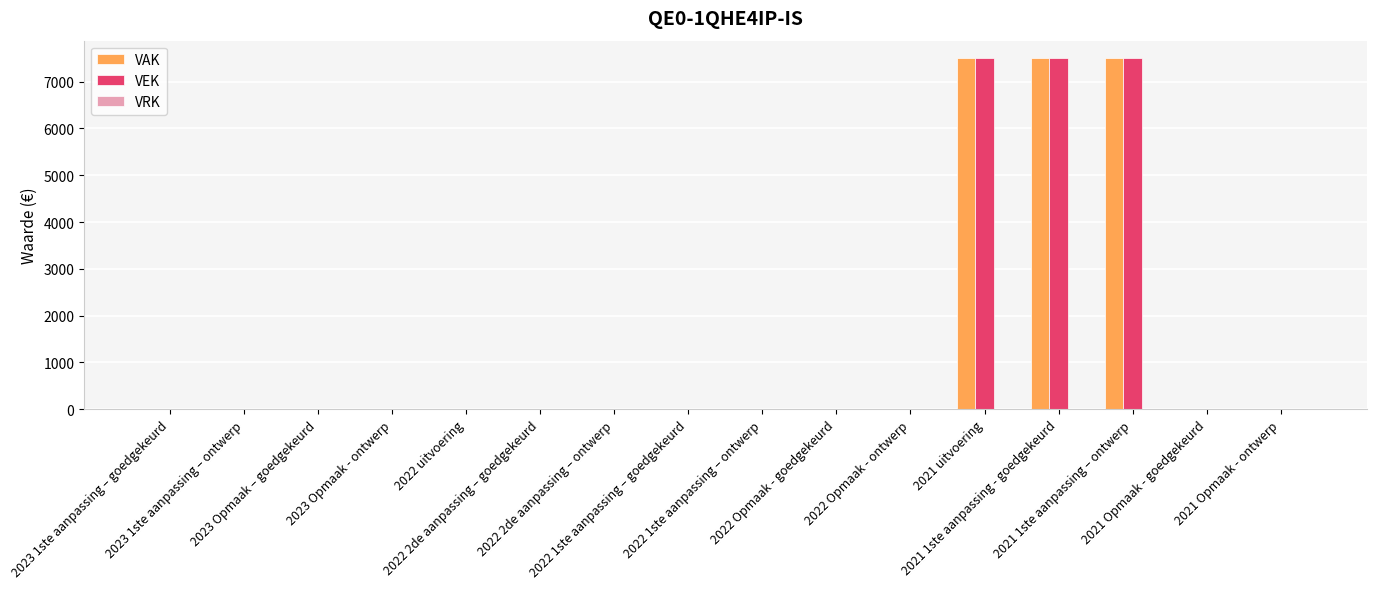

Count the number of categories in the chart.

16